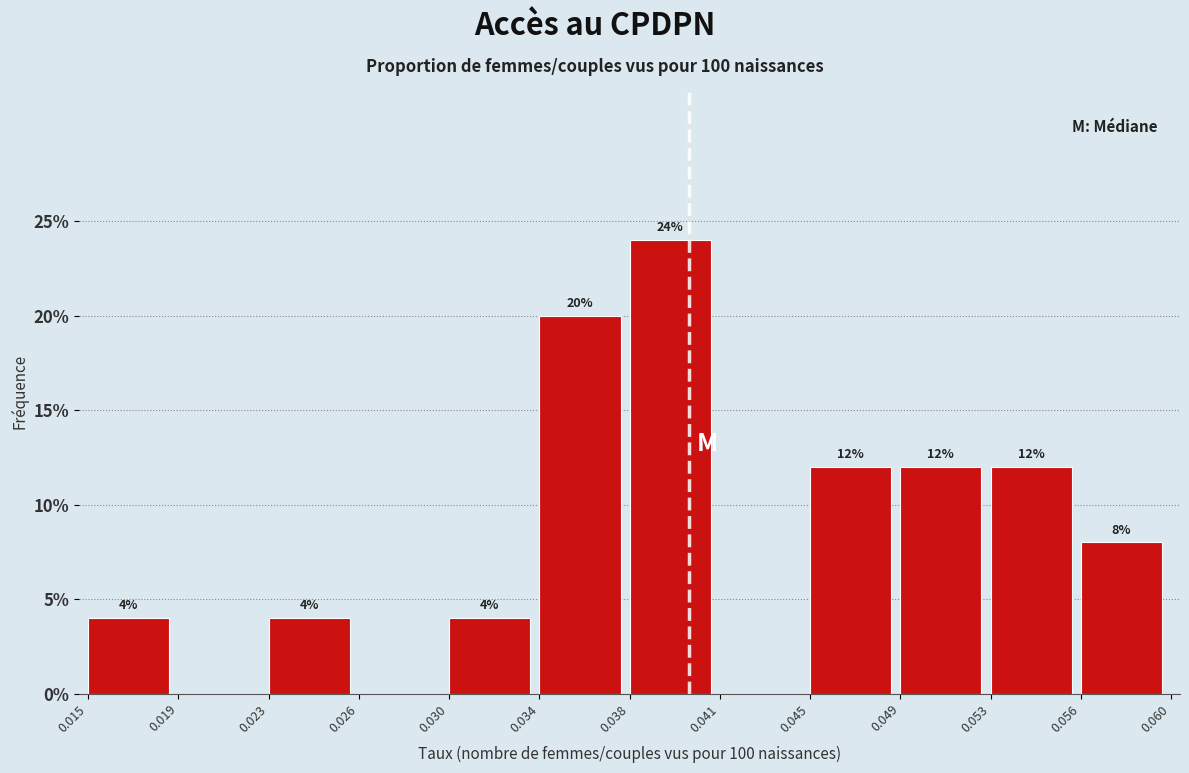

At which label does the data first exceed 8?

0.034